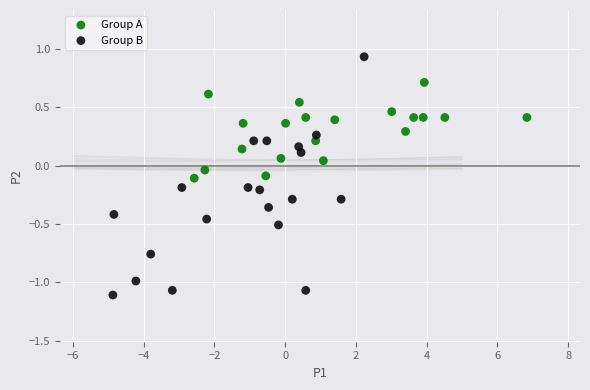

What are all the series names shown in the legend?

Group A, Group B